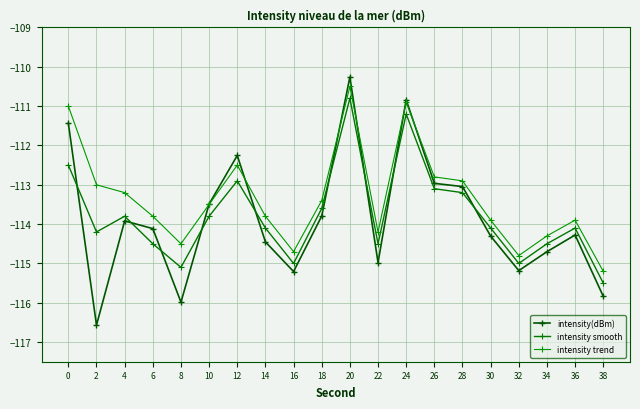

Which series has the widest spread of values?

intensity(dBm)